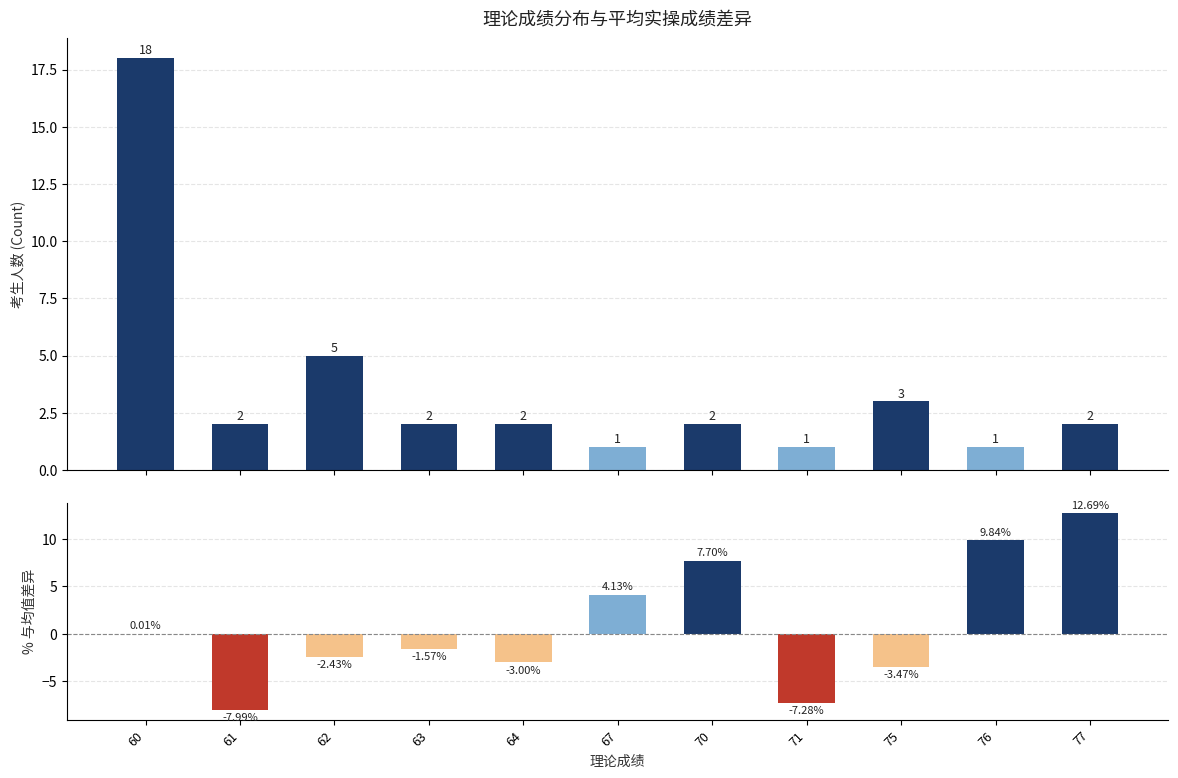

What is the average value of the 考生人数 series?

3.5